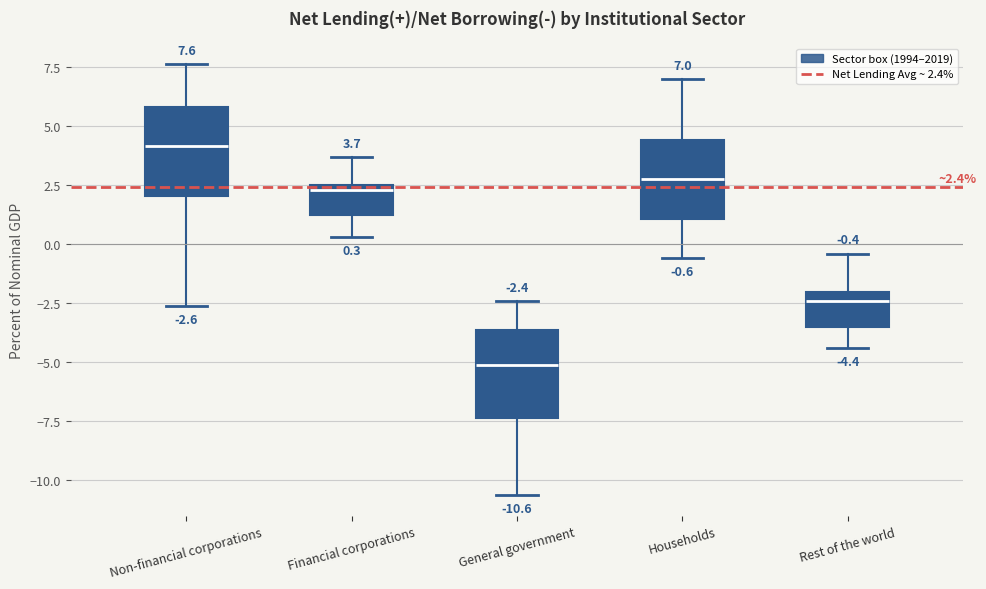

Which box's median line is the highest?

Non-financial corporations